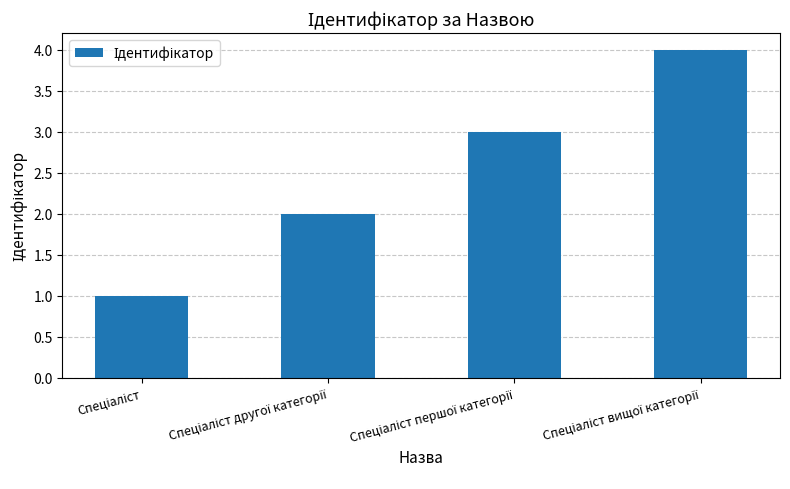

What is the maximum value shown in the chart?

4